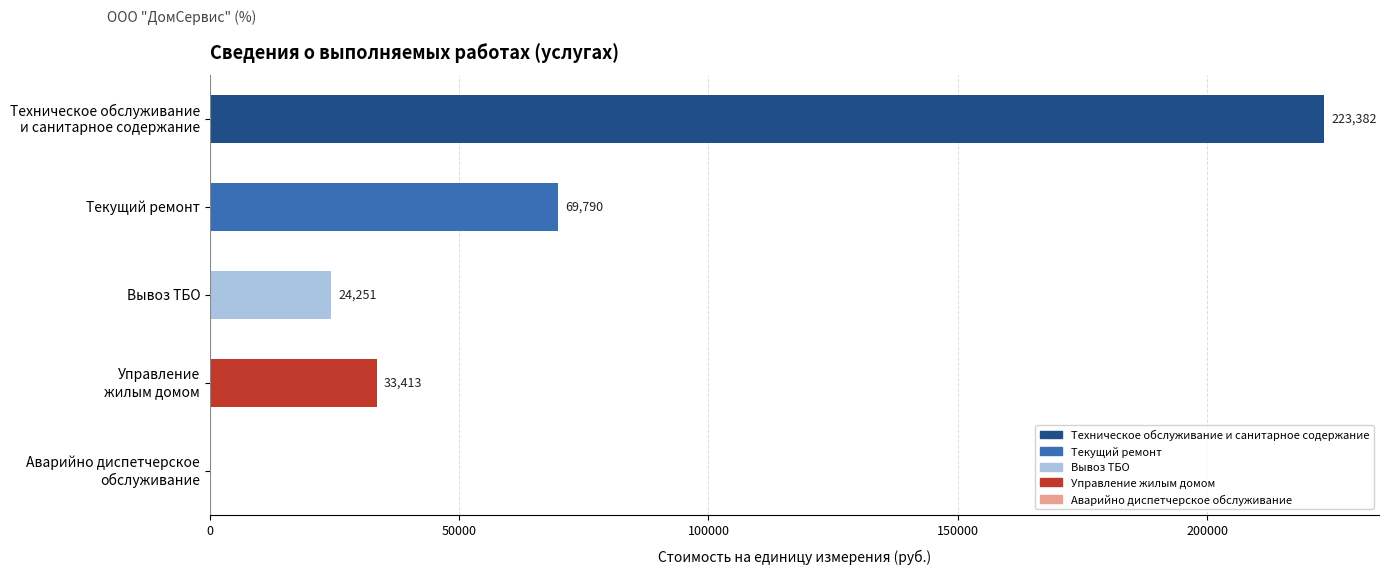

The value at Текущий ремонт is 39645.2. True or false?

False